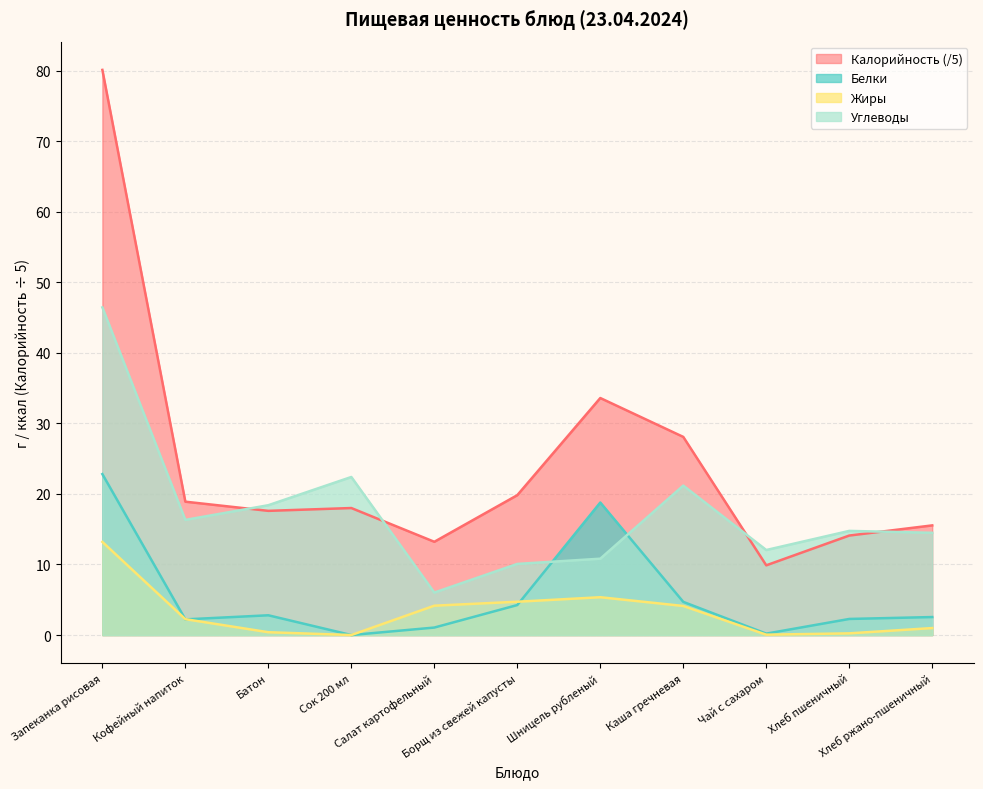

The value of Углеводы at Салат картофельный is 2.0. True or false?

False